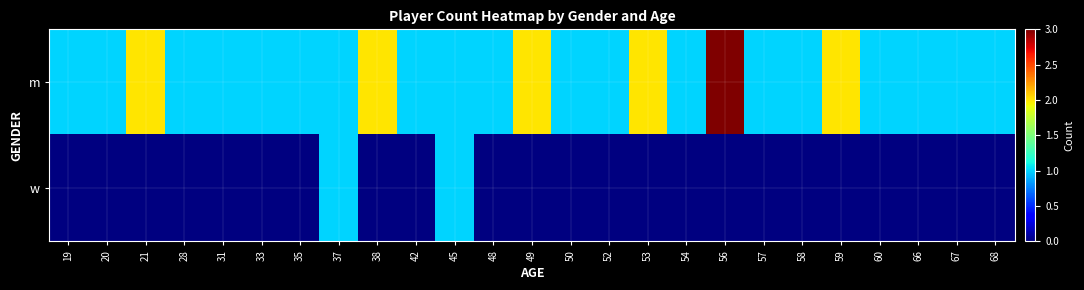

Which series has the largest range (max minus min)?

m